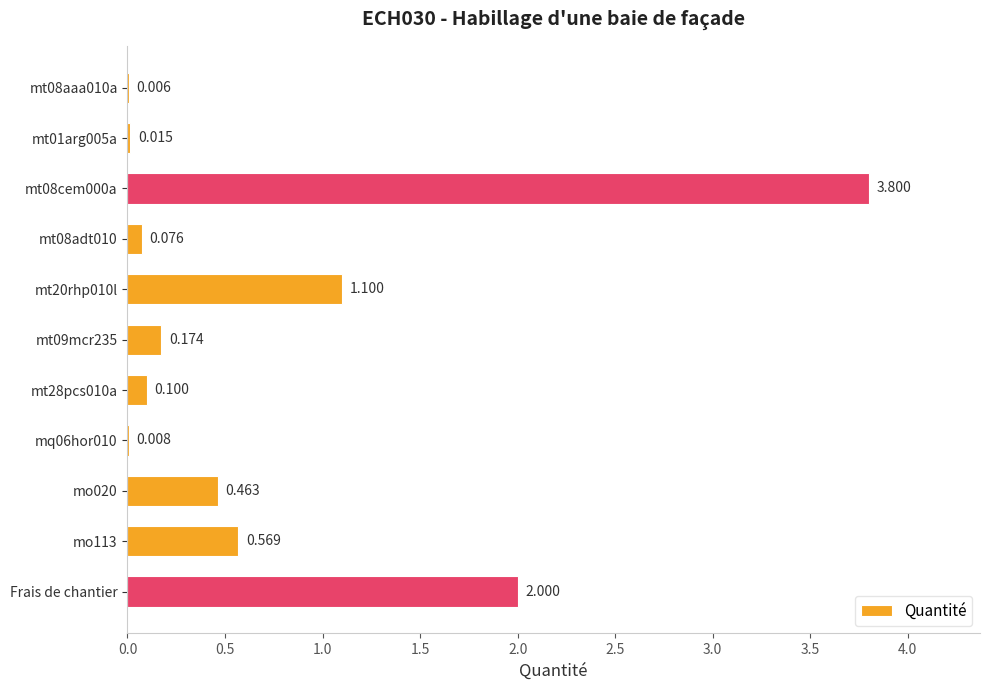

What is the greatest value displayed?

3.8